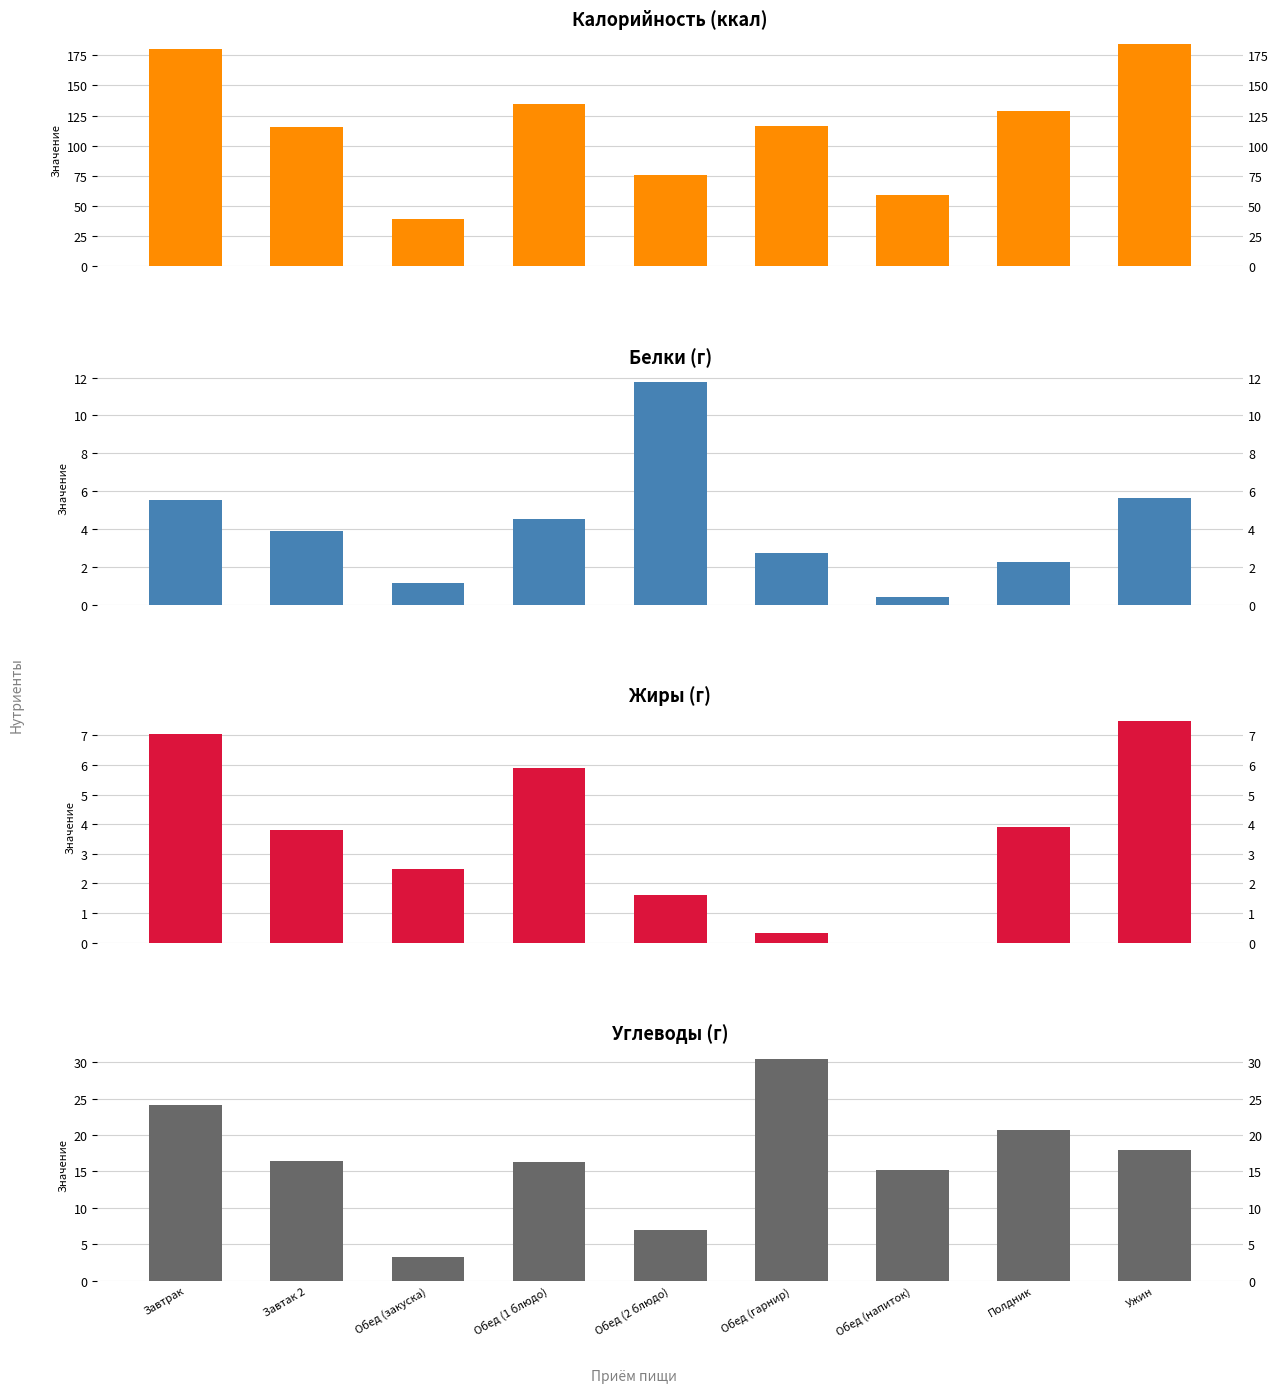

True or false: Калорийность (ккал) has a value of 39.7 at Обед (закуска).

True